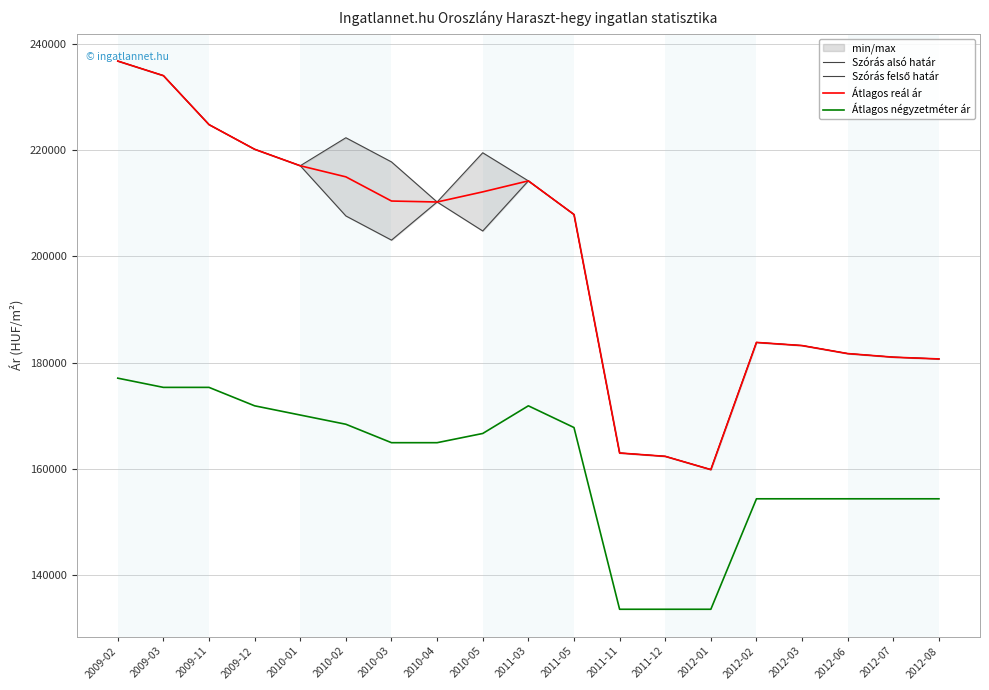

Where does the Szórás felső határ series first go above 210261?

2009-02